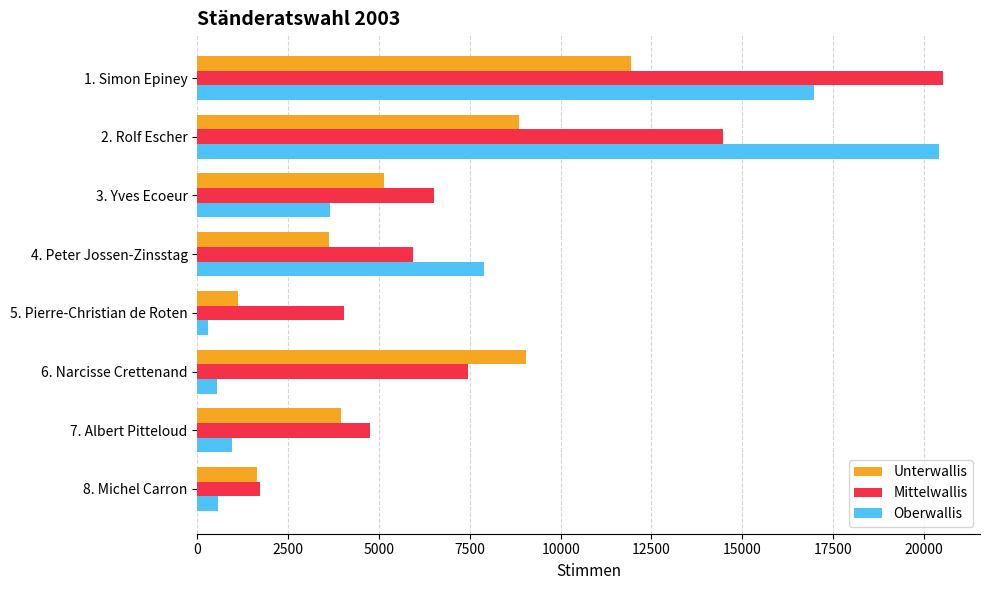

Which series has the widest spread of values?

Oberwallis